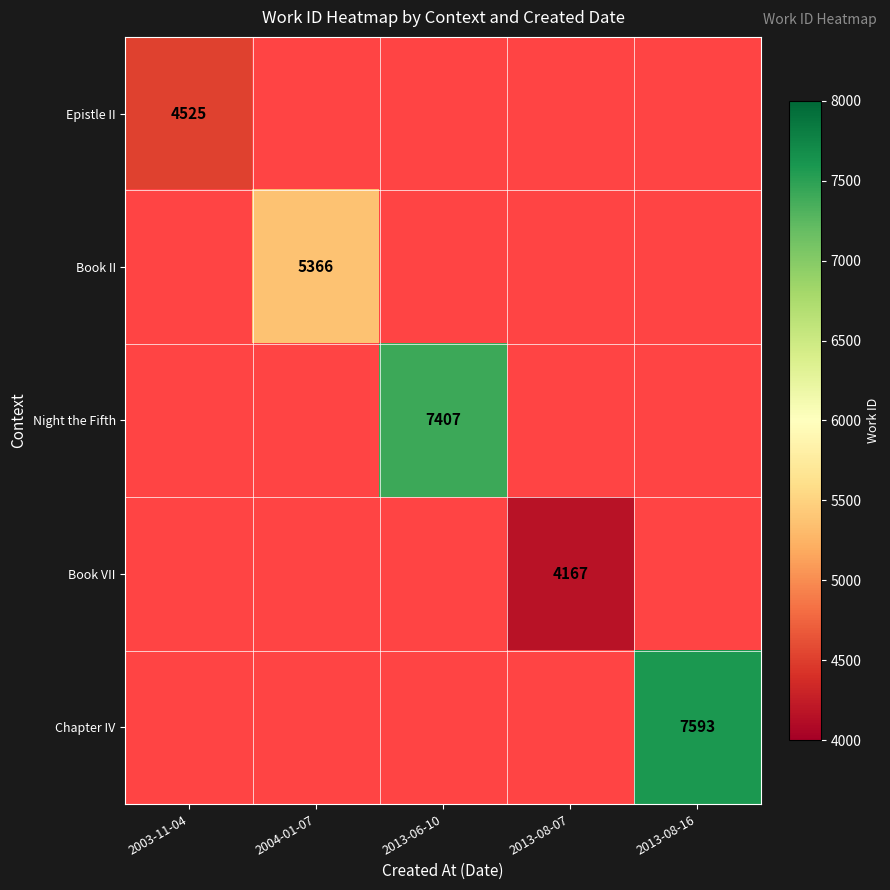

How many categories are shown in the chart?

5